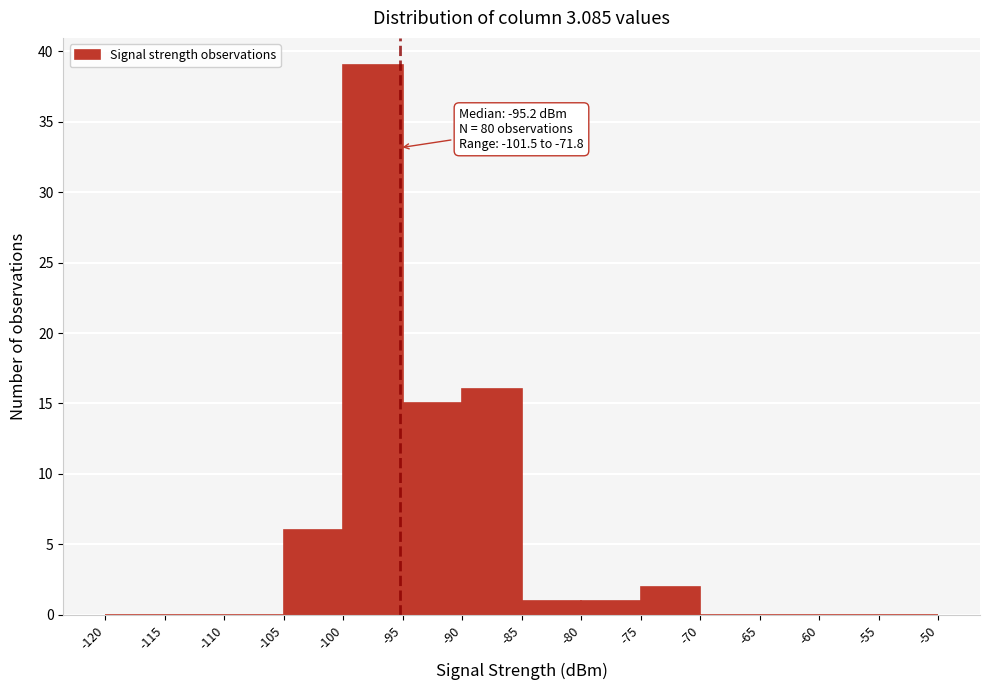

Which range on the x-axis has the tallest bar?

-100 to -95